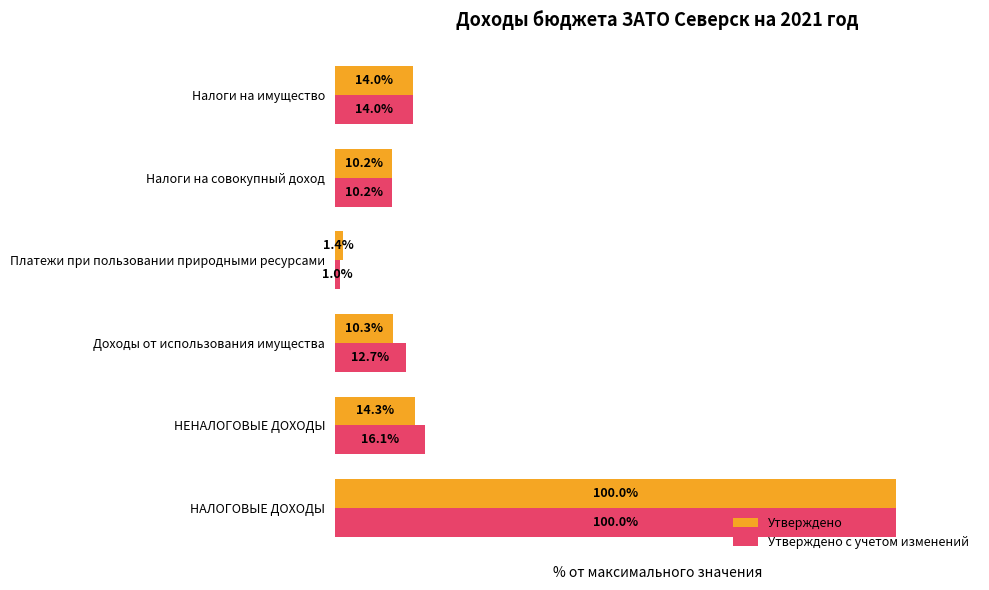

At which category is the sum across all series the highest?

НАЛОГОВЫЕ ДОХОДЫ